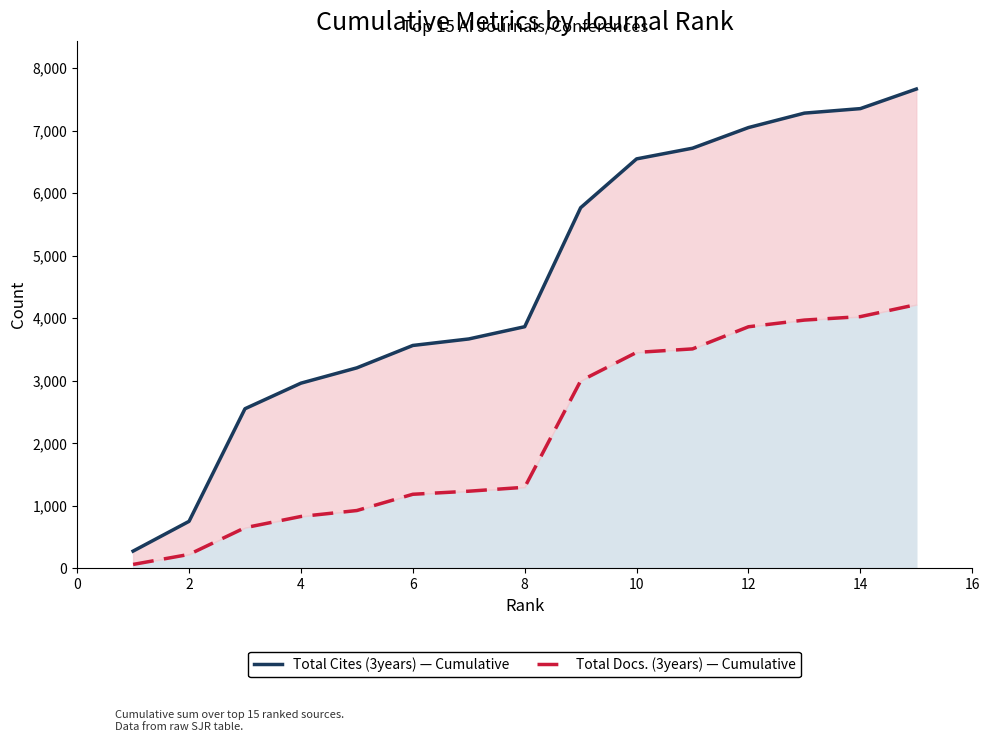

True or false: Total Cites (3years) — Cumulative and Total Docs. (3years) — Cumulative intersect in this chart.

False